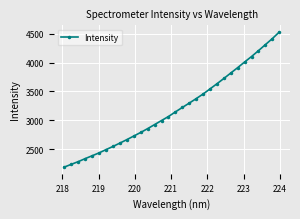

What is the difference between the maximum and minimum values?

2344.6